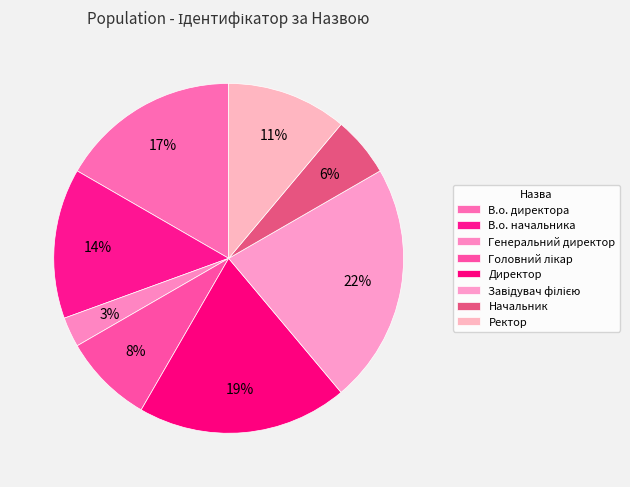

To the nearest percent, what is the difference between the largest and smallest slice percentages?

19%